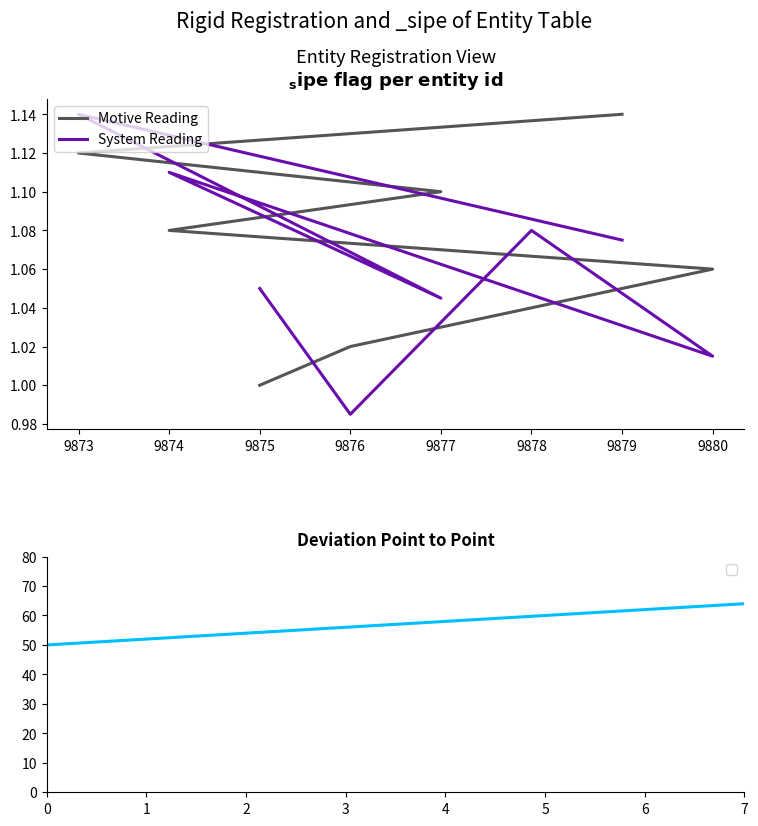

At how many categories does at least one series exceed 1?

8